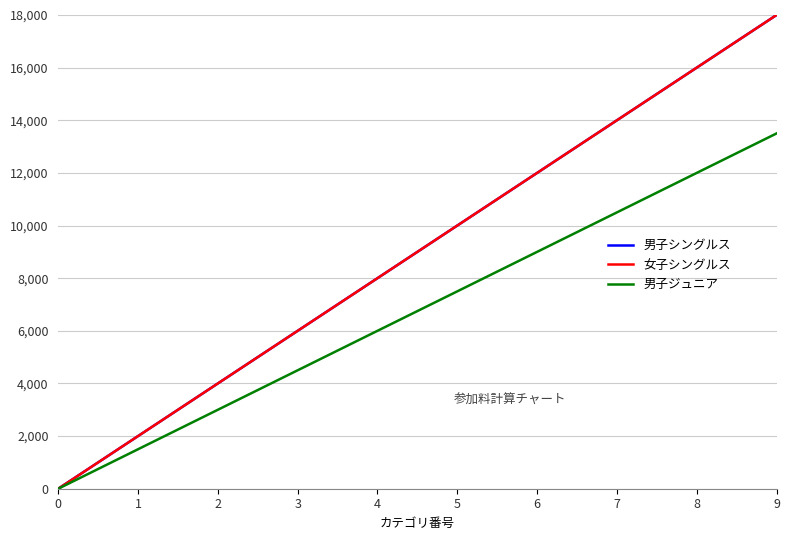

Is this an area chart (filled region under the line)?

No